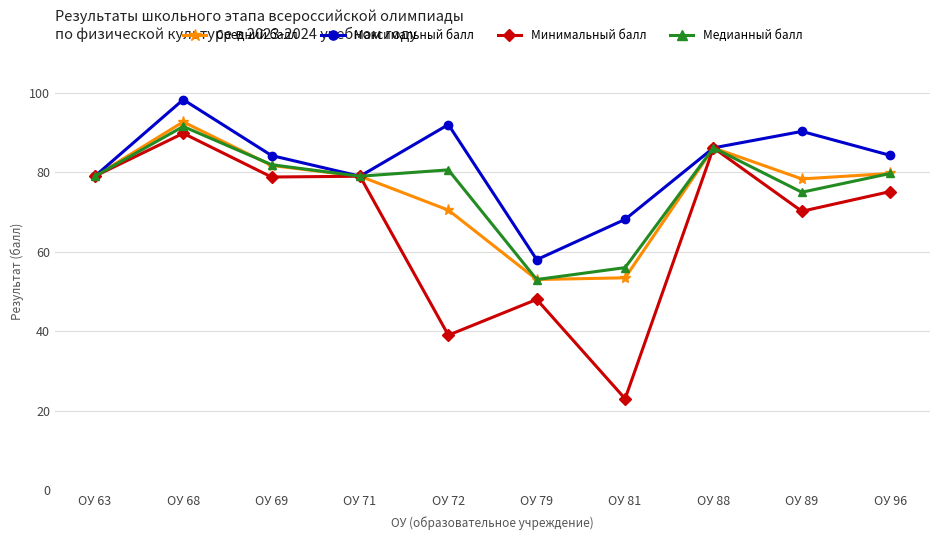

What is the difference between the highest and lowest values at ОУ 68?

8.5